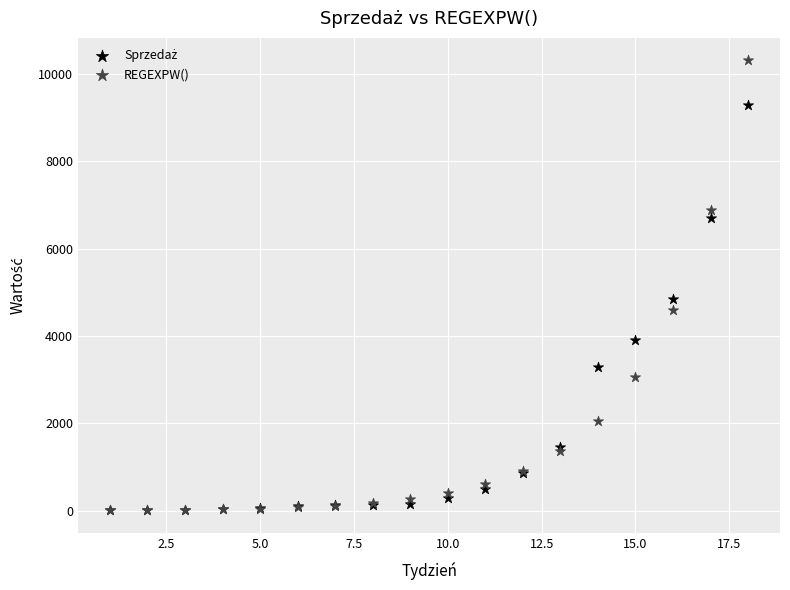

Across all series, what Y value is closest to 5158?

4837.0